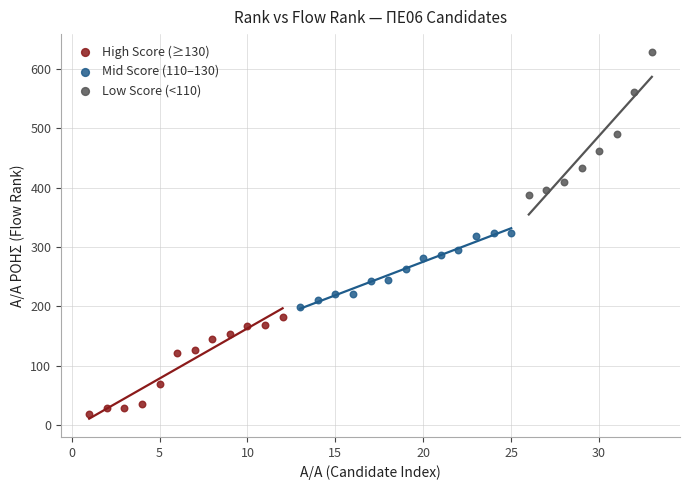

Which series contains the highest Y value?

Low Score (<110)